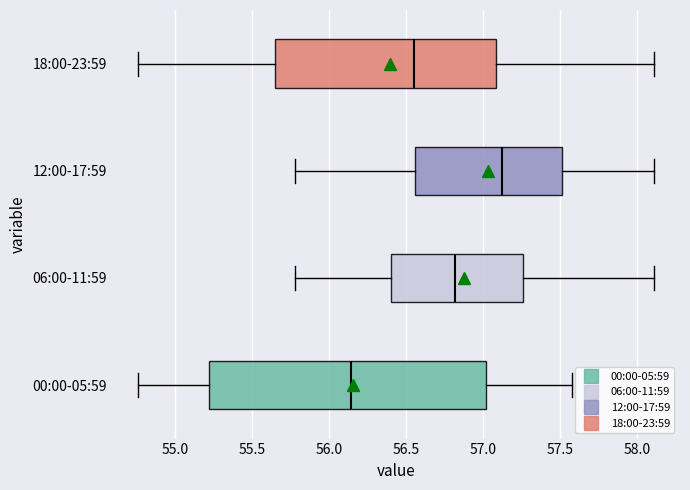

Comparing the boxes themselves (not the whiskers), which one is the widest?

00:00-05:59